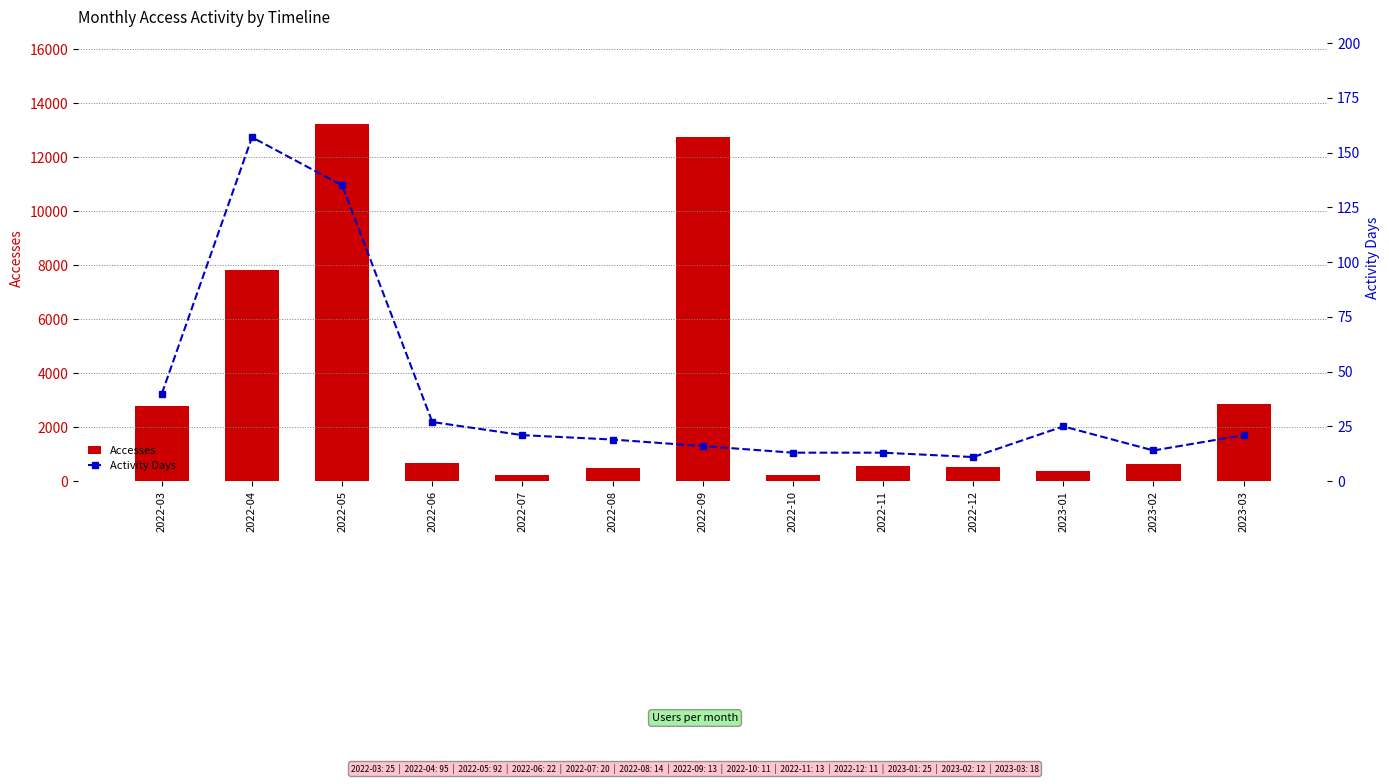

Count the number of categories in the chart.

13